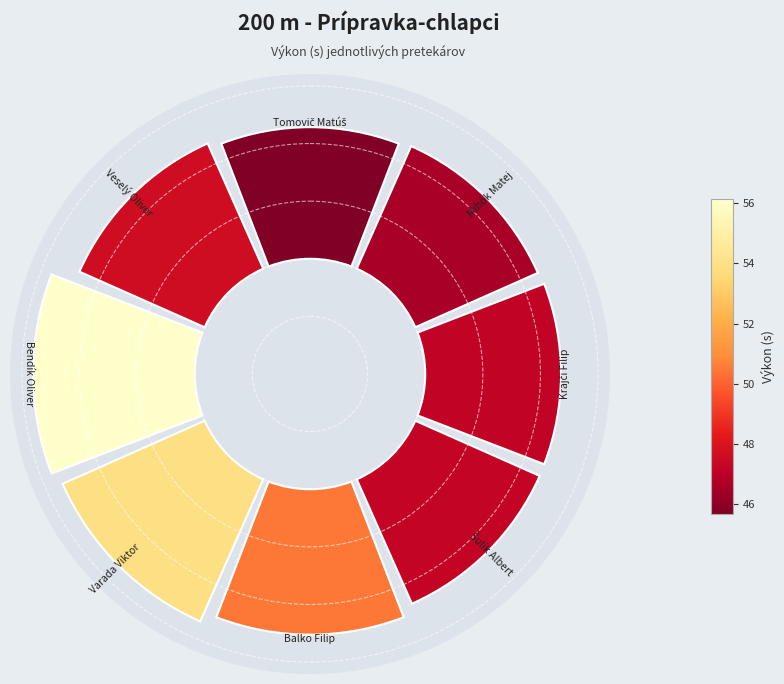

To the nearest percent, what is the difference between the largest and smallest slice percentages?

3%